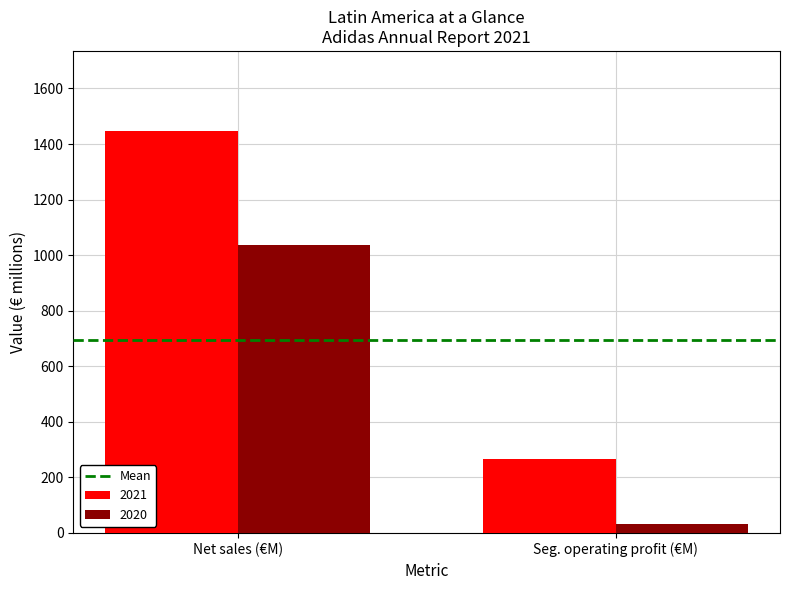

What is the difference between the maximum and minimum values in the 2020 series?

1002